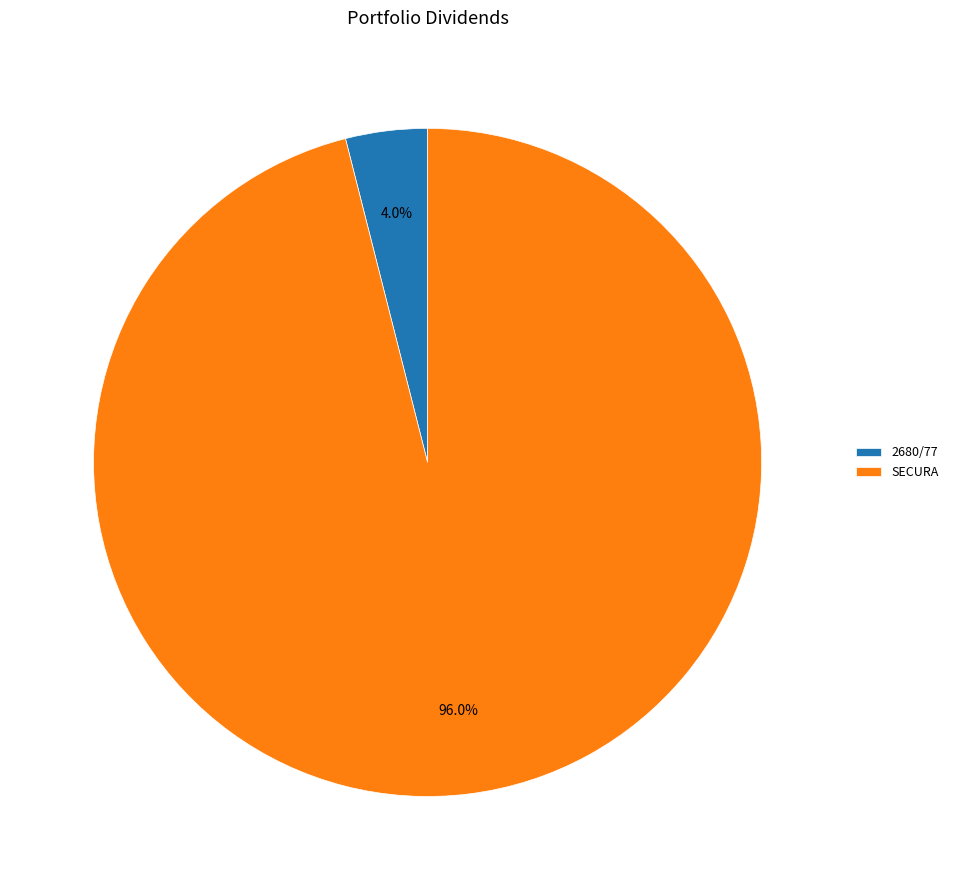

True or false: SECURA accounts for 96% of the total.

True